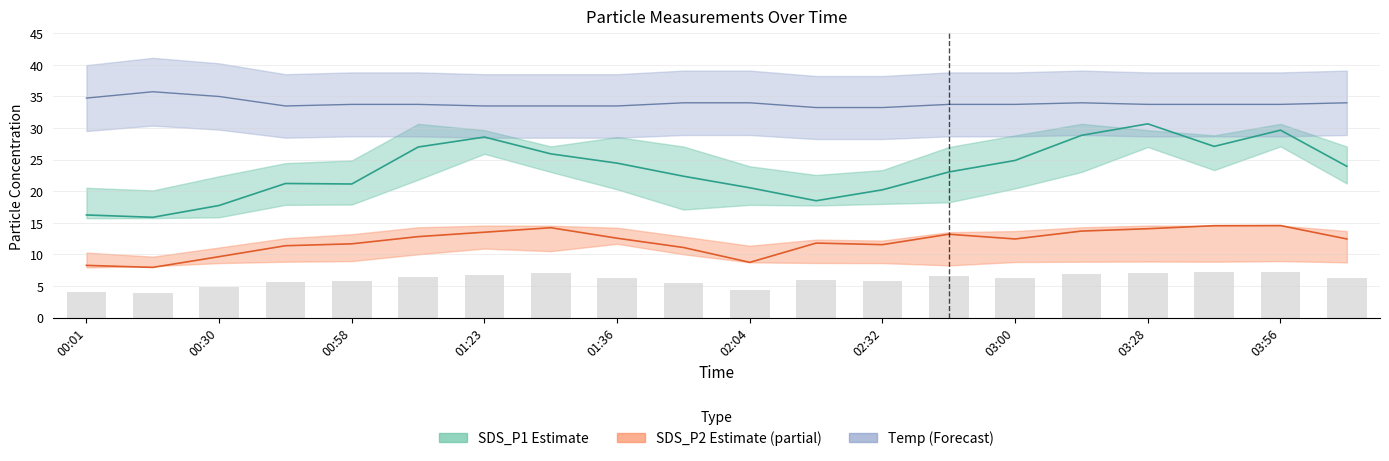

At how many categories does at least one series exceed 22?

20